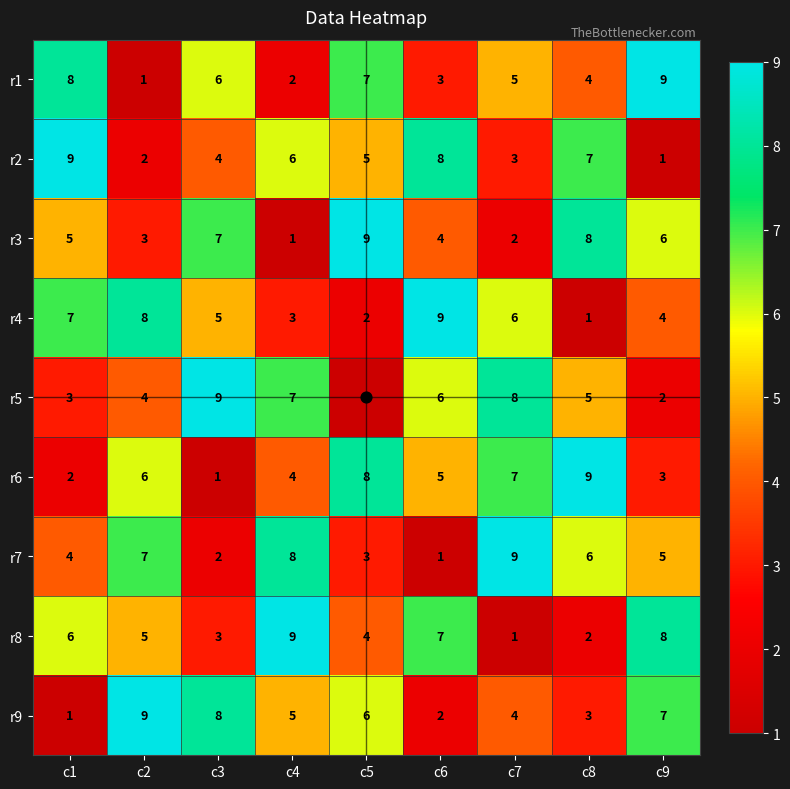

What is the sum of all r5 values?

45